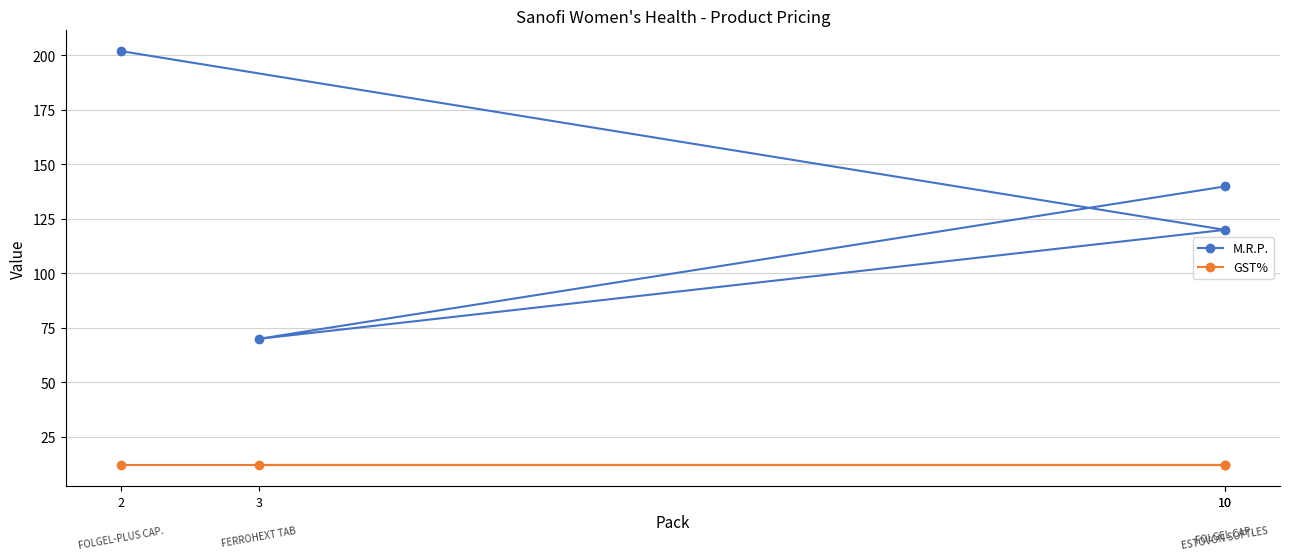

At which category does M.R.P. reach its first local valley?

3